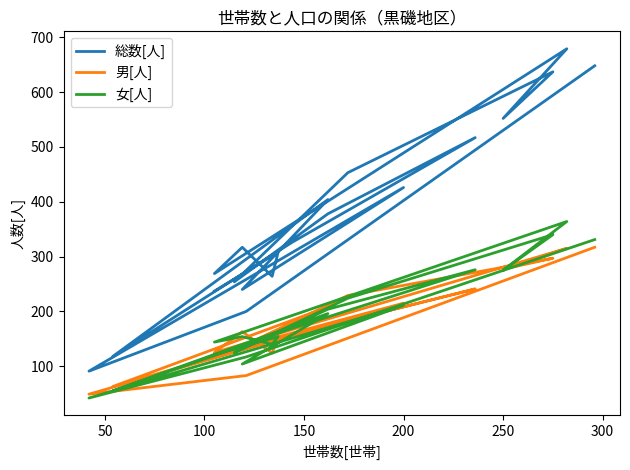

At which category does 女[人] reach its first local valley?

100